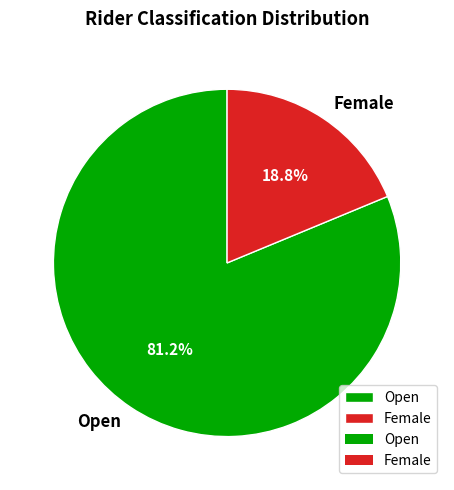

Approximately how many times larger is the value at Open compared to Female?

4.3